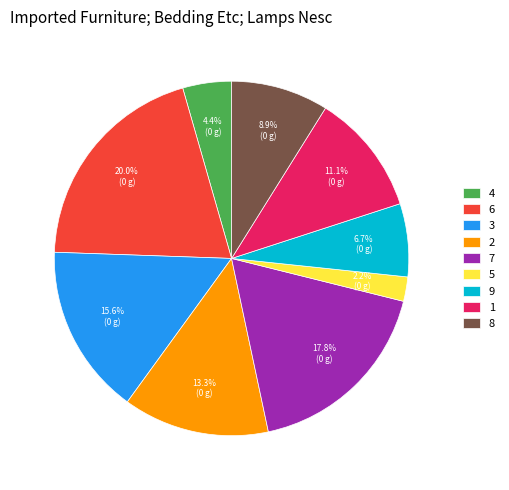

To the nearest percent, what percentage of the pie is 7?

18%